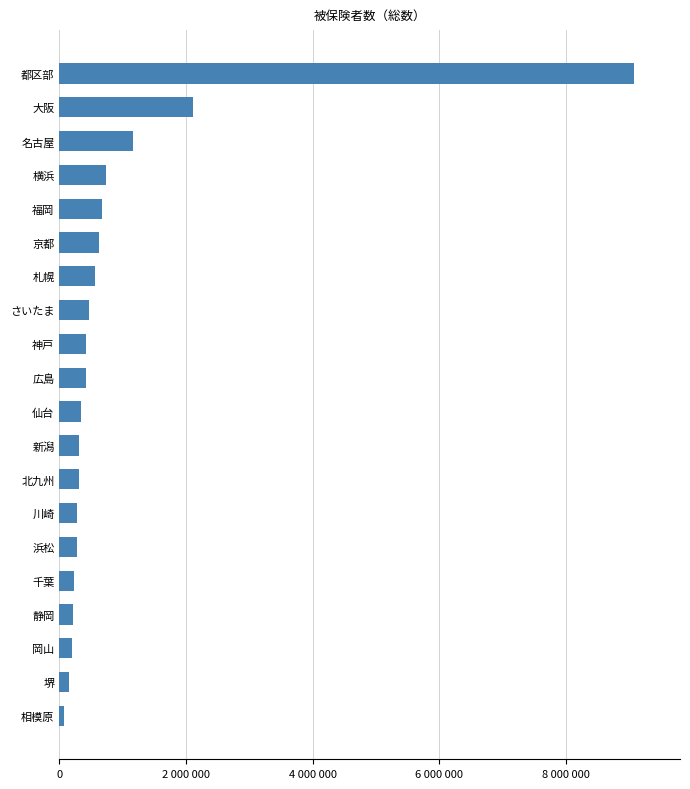

Does the chart contain any negative values?

No